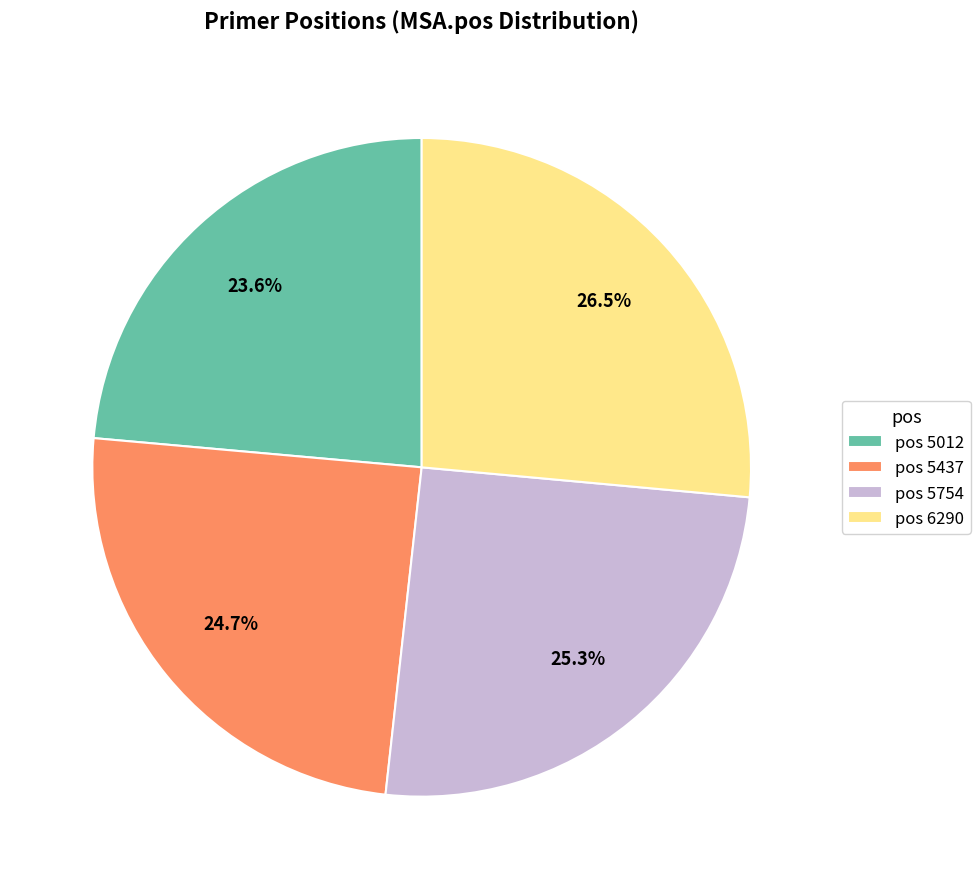

Approximately how many times larger is the value at pos 5754 compared to pos 5012?

1.1